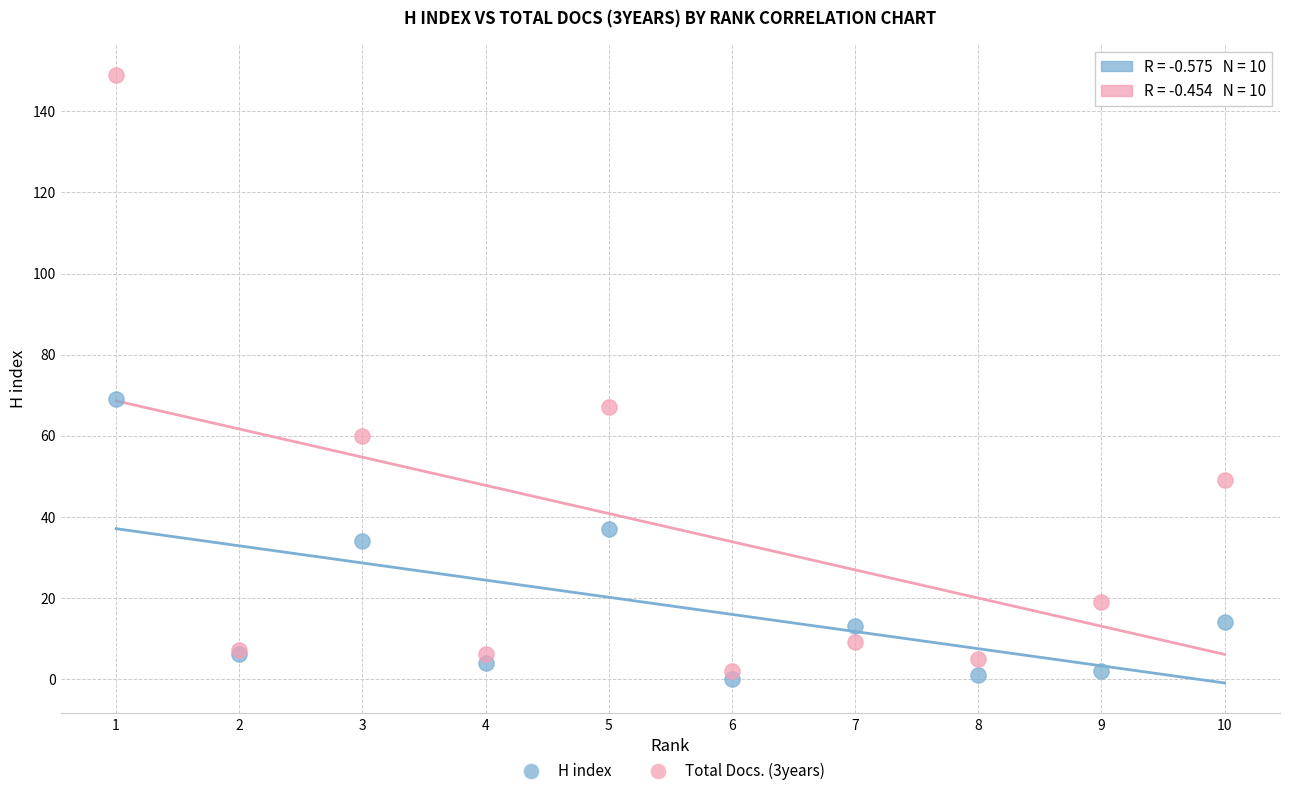

What is the X range (max minus min) for the scatter plot?

9